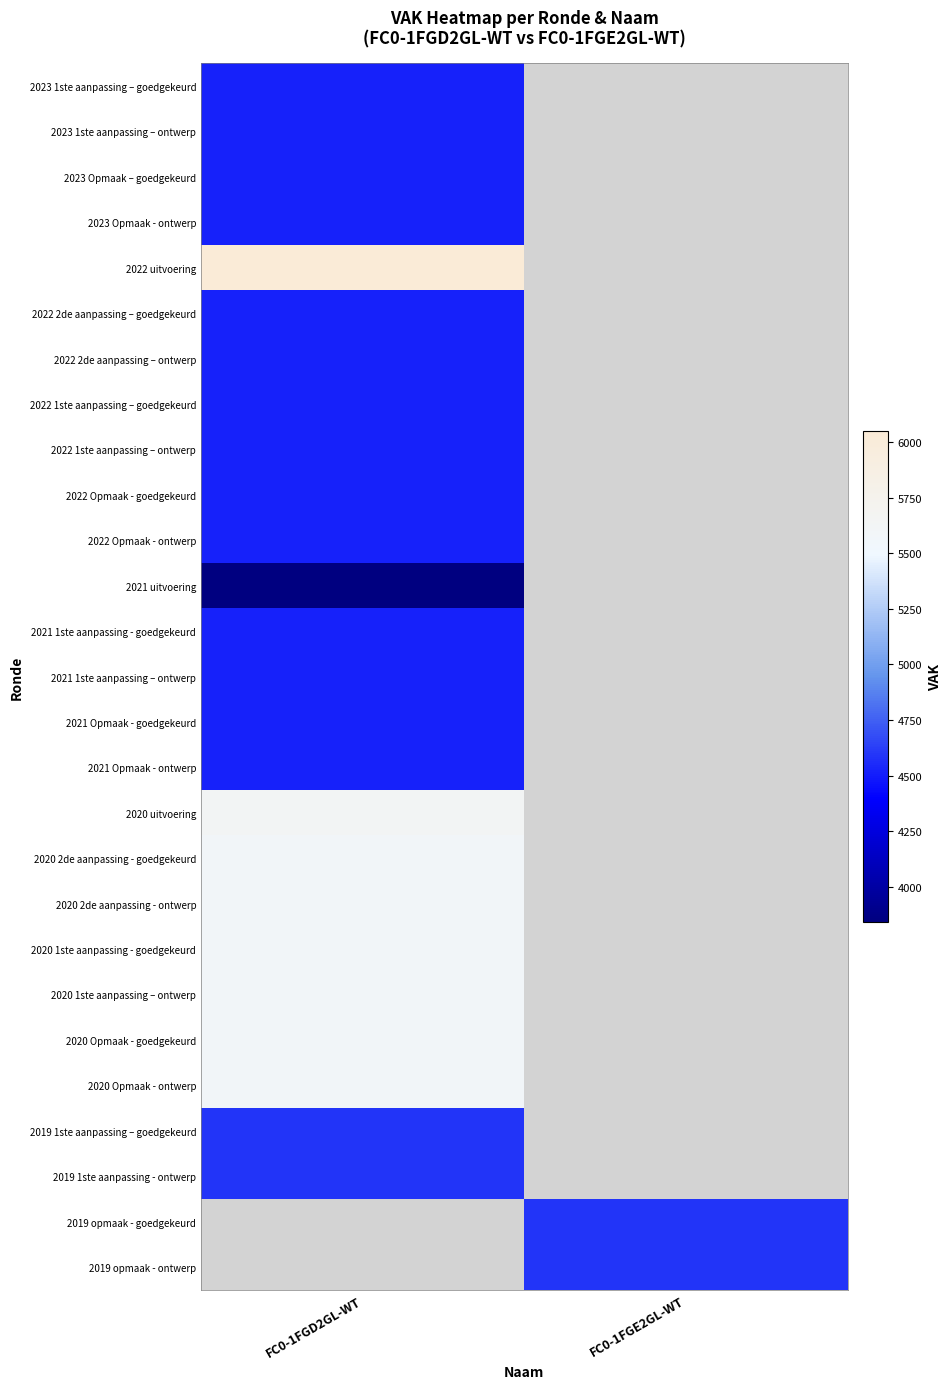

At which label does 2020 1ste aanpassing – ontwerp reach its minimum?

FC0-1FGD2GL-WT